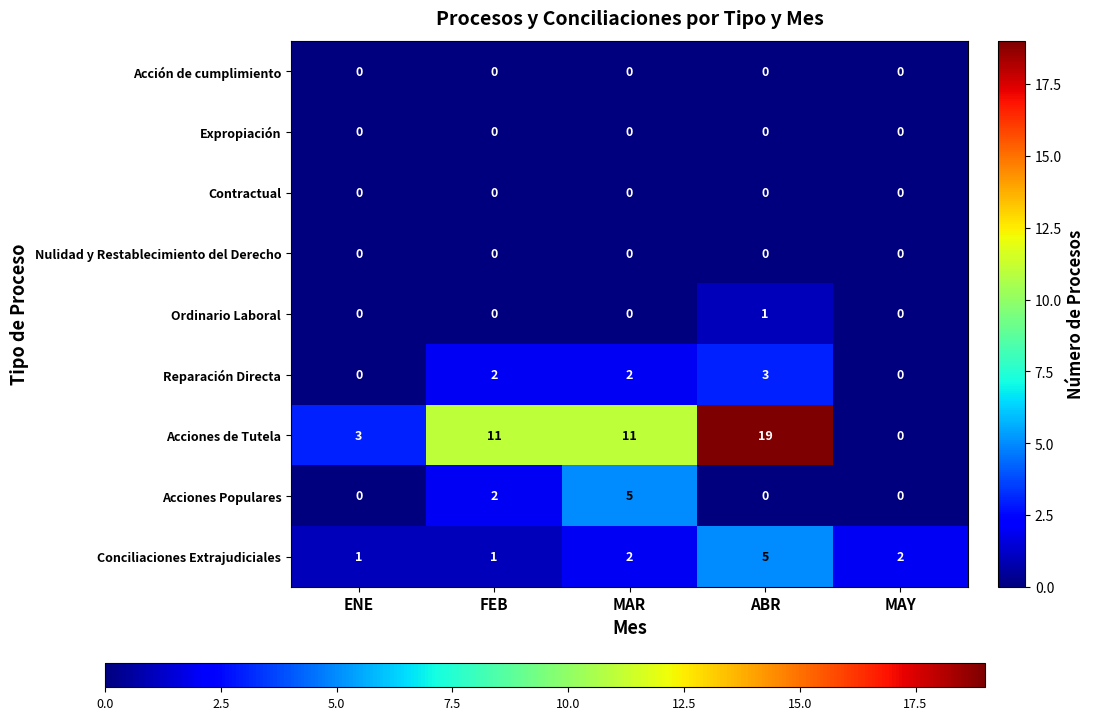

At how many categories does at least one series exceed 17?

1